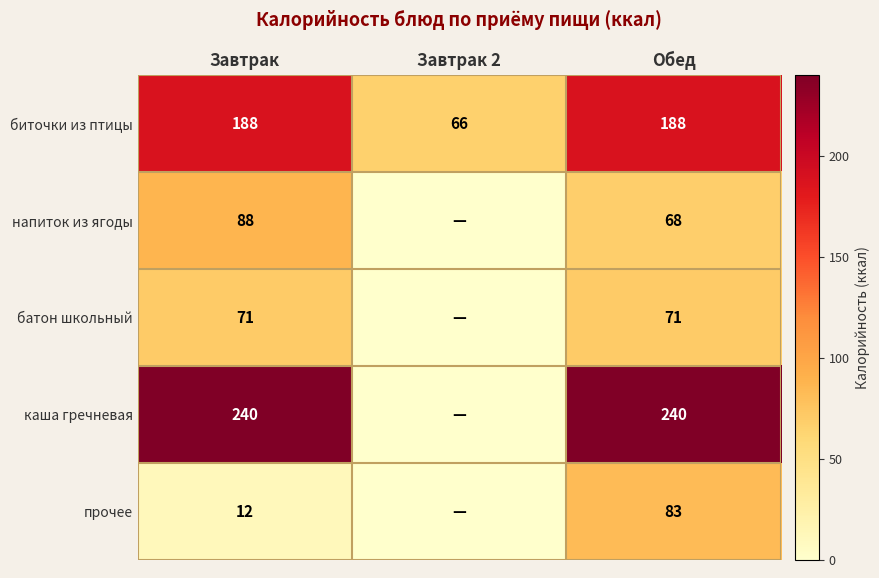

True or false: биточки из птицы has a value of 188 at Завтрак.

True